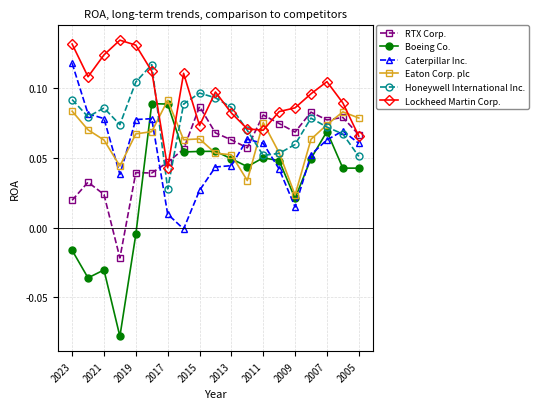

True or false: RTX Corp. has more than 2 interior local peaks.

True